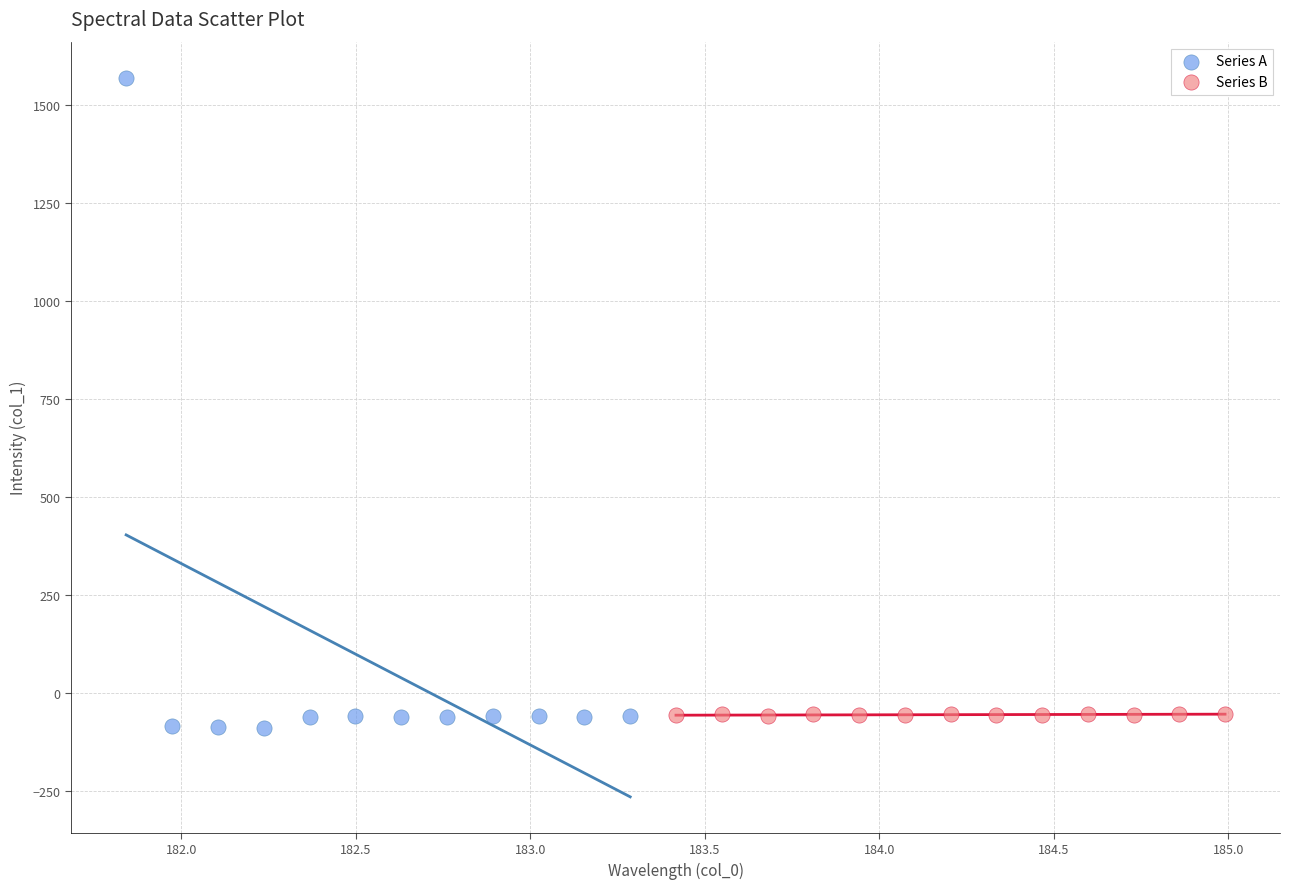

Which series reaches the maximum Y coordinate?

Series A